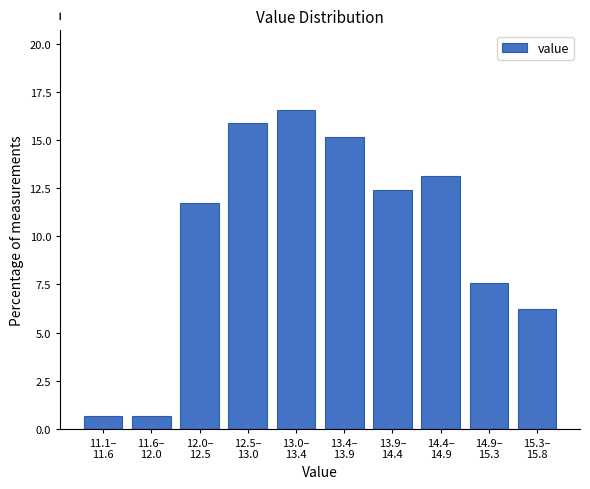

Reading left to right, list all the values displayed in this chart.

0.7	0.7	11.7	15.9	16.6	15.2	12.4	13.1	7.6	6.2